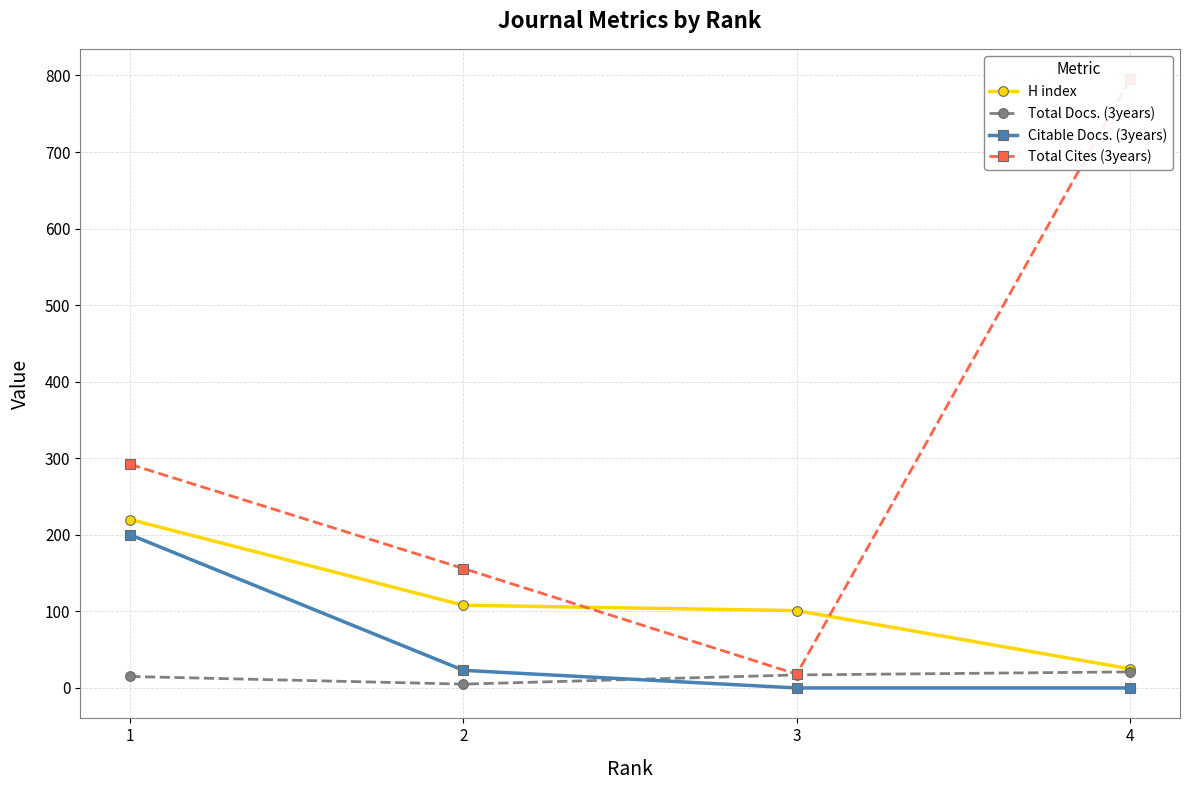

The value of Total Cites (3years) at 1 is 292. True or false?

True